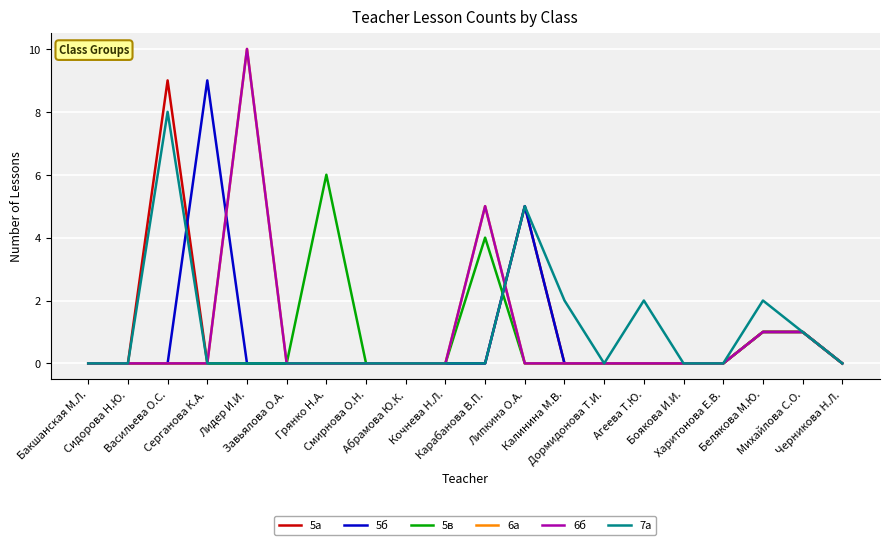

Does the chart have visible grid lines?

Yes